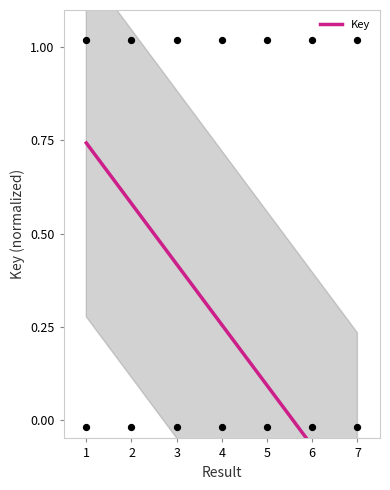

What is the change in value from 5 to 7?

-0.3